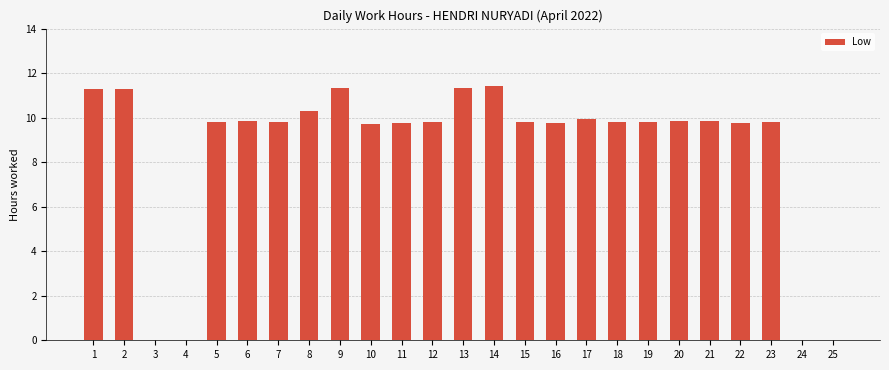

The chart shows a value of 5.8 at 18. True or false?

False